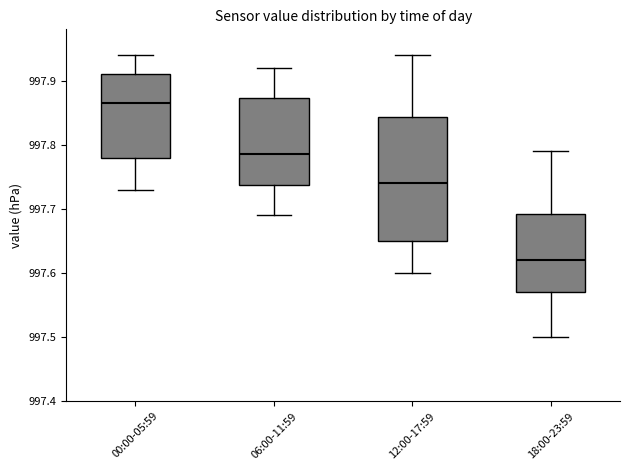

Reading left to right, transcribe this box plot: for each box, give where its median line is, the range the box spans, and where its two whiskers end, as read against the y-axis. The values are not printed on the chart, so give them approximately, as read against the axis.

00:00-05:59: median 997.87, box 997.78 to 997.91, whiskers 997.73 to 997.94
06:00-11:59: median 997.79, box 997.74 to 997.87, whiskers 997.69 to 997.92
12:00-17:59: median 997.74, box 997.65 to 997.84, whiskers 997.60 to 997.94
18:00-23:59: median 997.62, box 997.57 to 997.69, whiskers 997.50 to 997.79